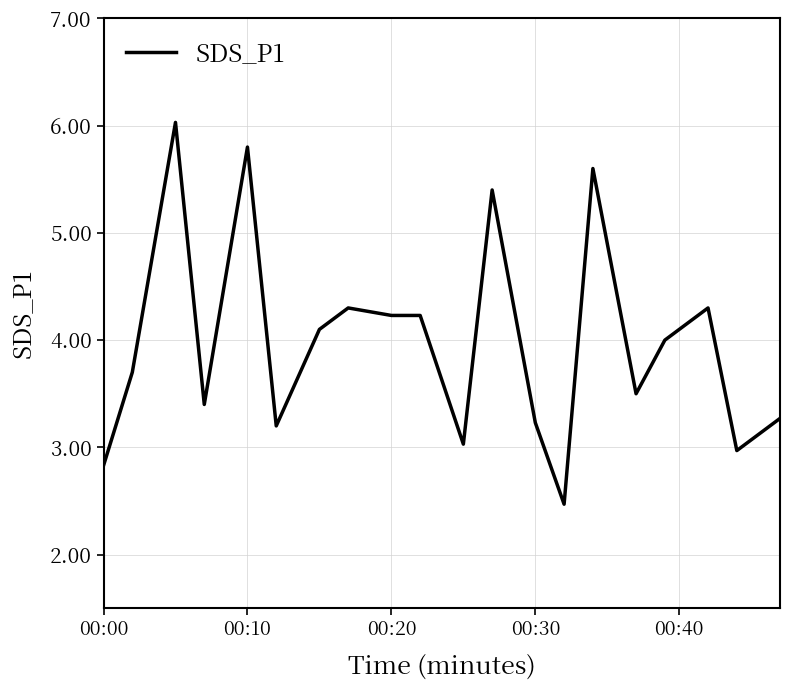

Is this an area chart (filled region under the line)?

No